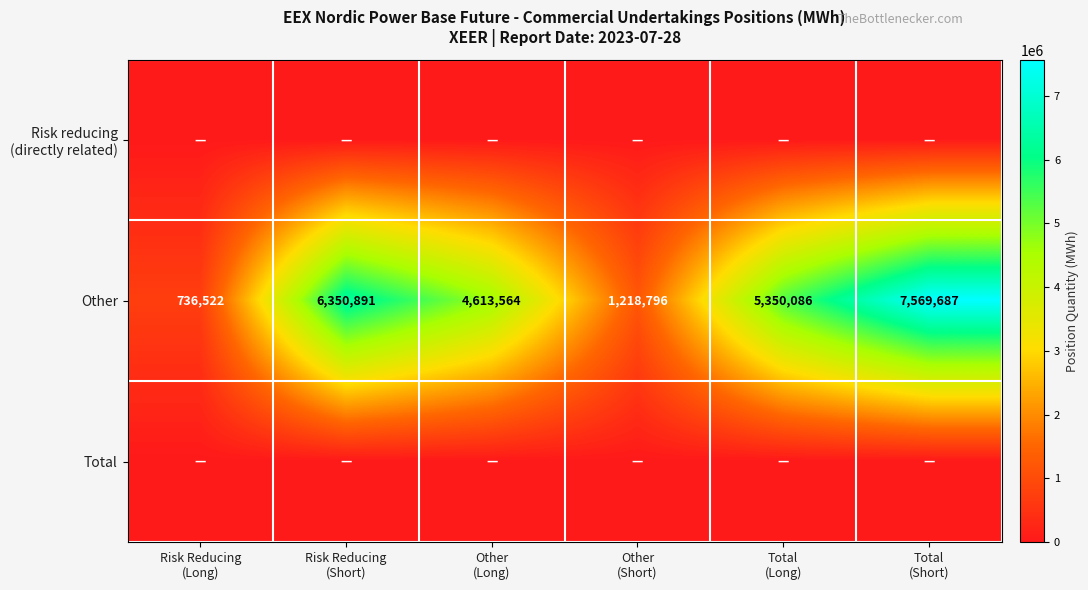

Between Other
(Short) and Risk Reducing
(Long), which is larger?

Other
(Short)